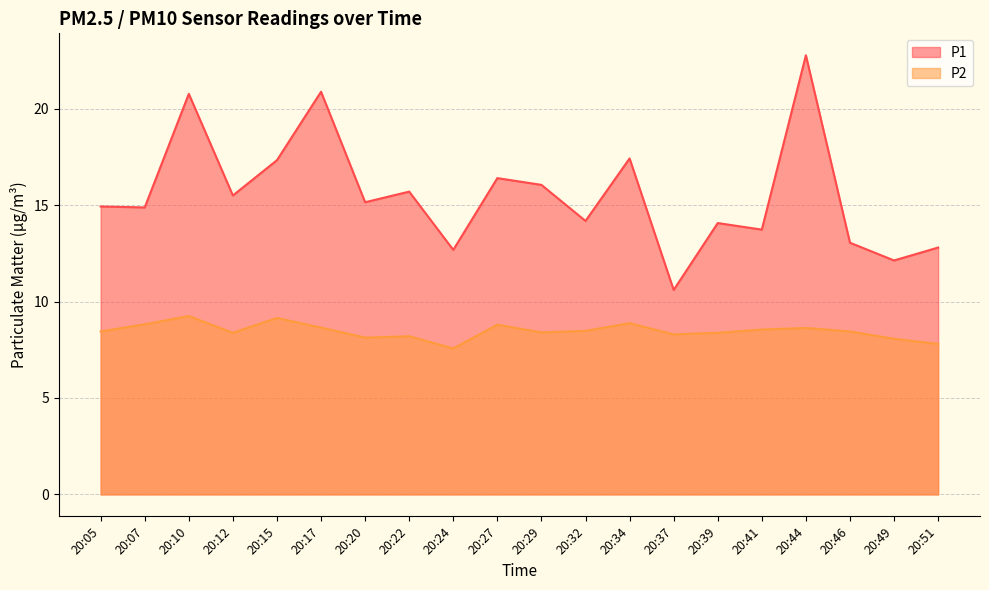

Which series has the largest total across all categories?

P1